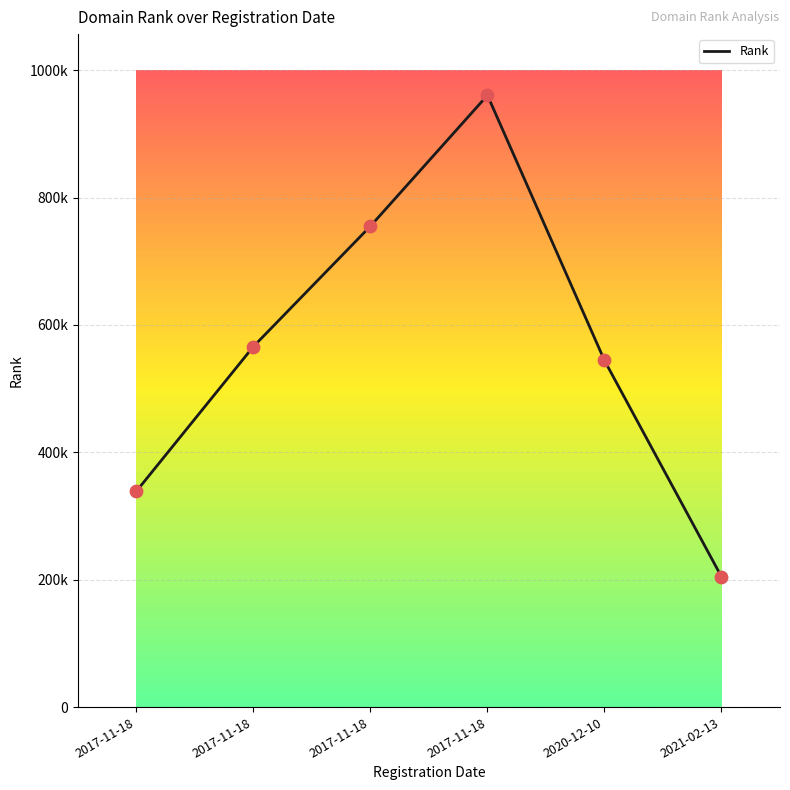

Approximately how many times larger is the value at 2017-11-18 compared to 2020-12-10?

0.6